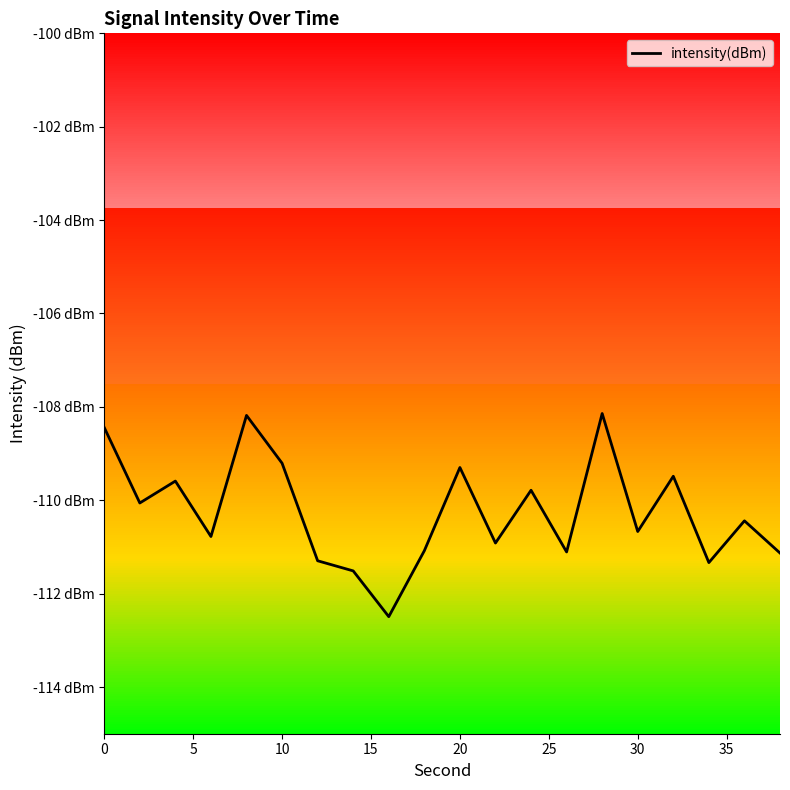

Reading right to left, what are all the values shown in this chart?

-111.1	-110.4	-111.3	-109.5	-110.7	-108.1	-111.1	-109.8	-110.9	-109.3	-111.1	-112.5	-111.5	-111.3	-109.2	-108.2	-110.8	-109.6	-110.1	-108.4